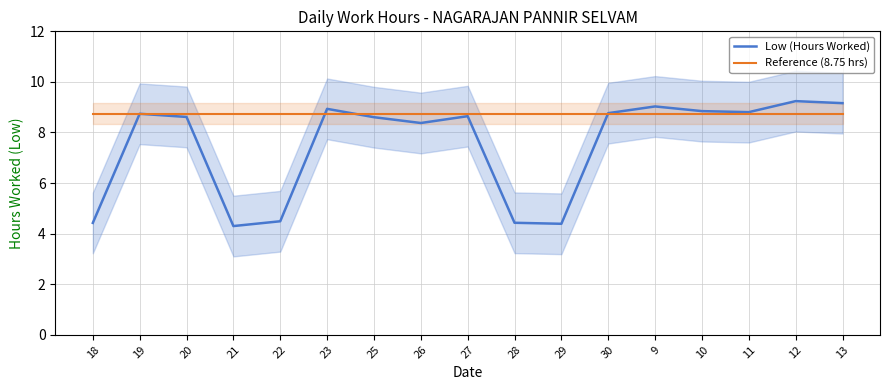

At how many categories does at least one series exceed 6?

17